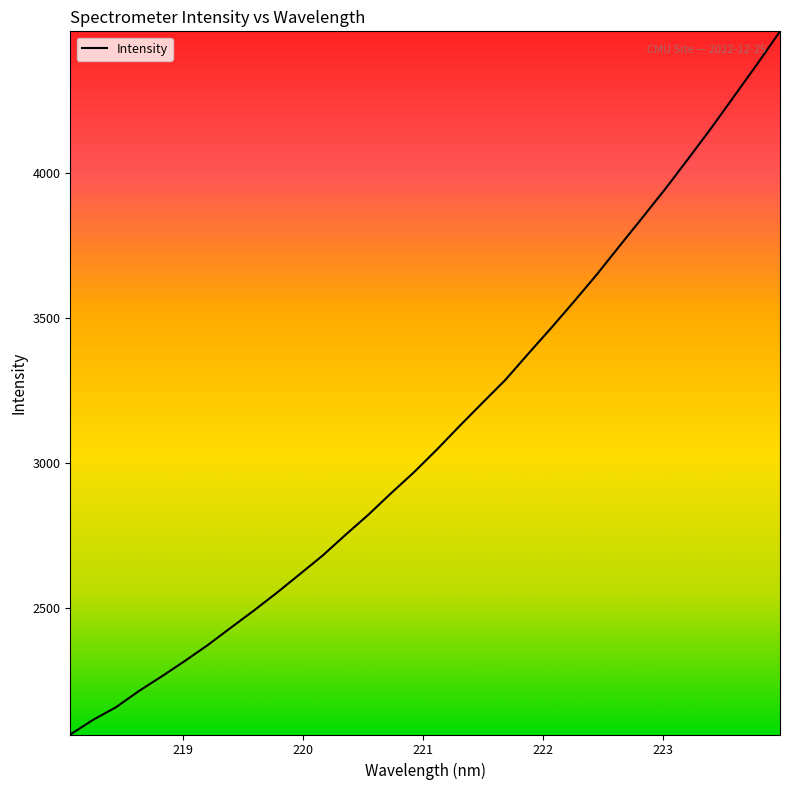

What is the difference between the maximum and minimum values?

2426.7